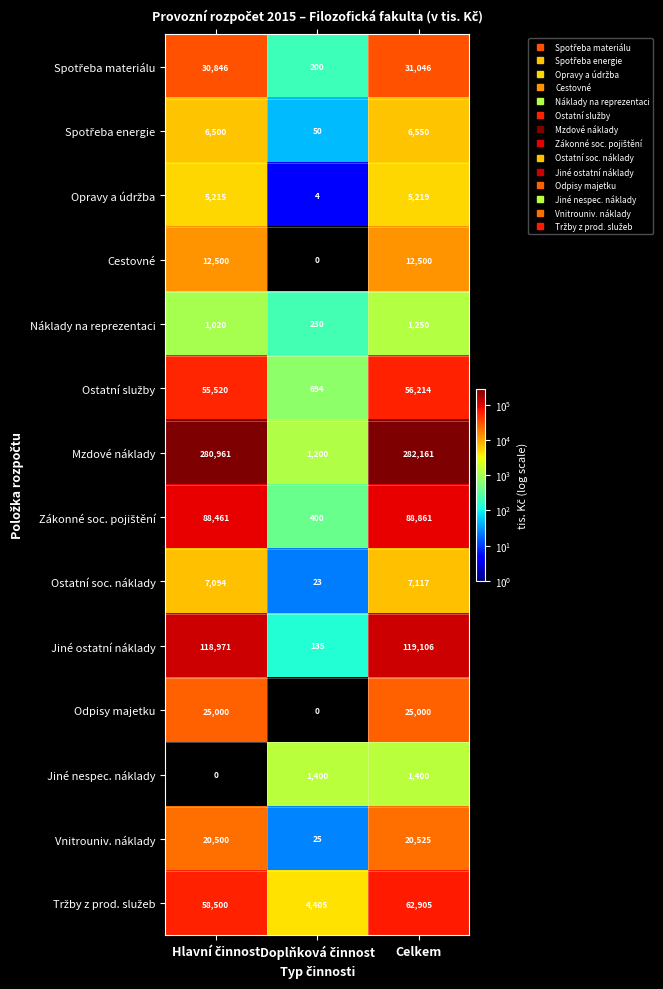

The Jiné ostatní náklady series shows 82543 at Celkem. True or false?

False